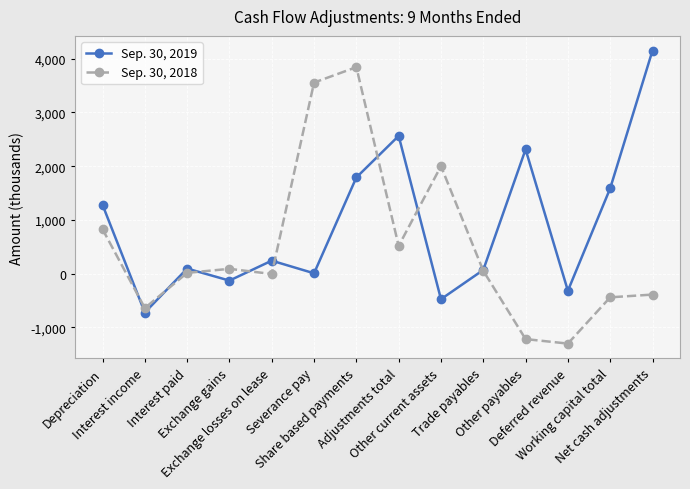

What is the total value across all series at Share based payments?

5632